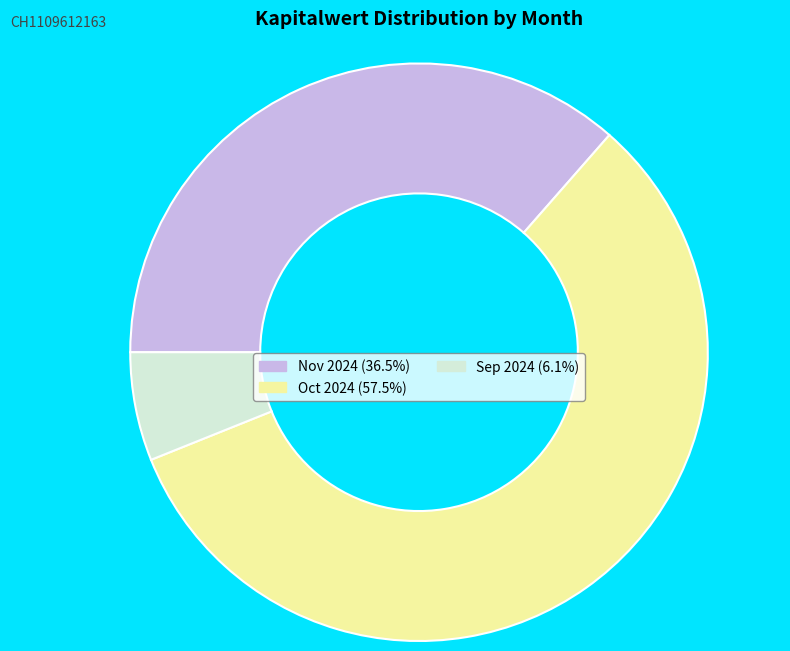

Is there any slice that represents more than half of the pie?

Yes